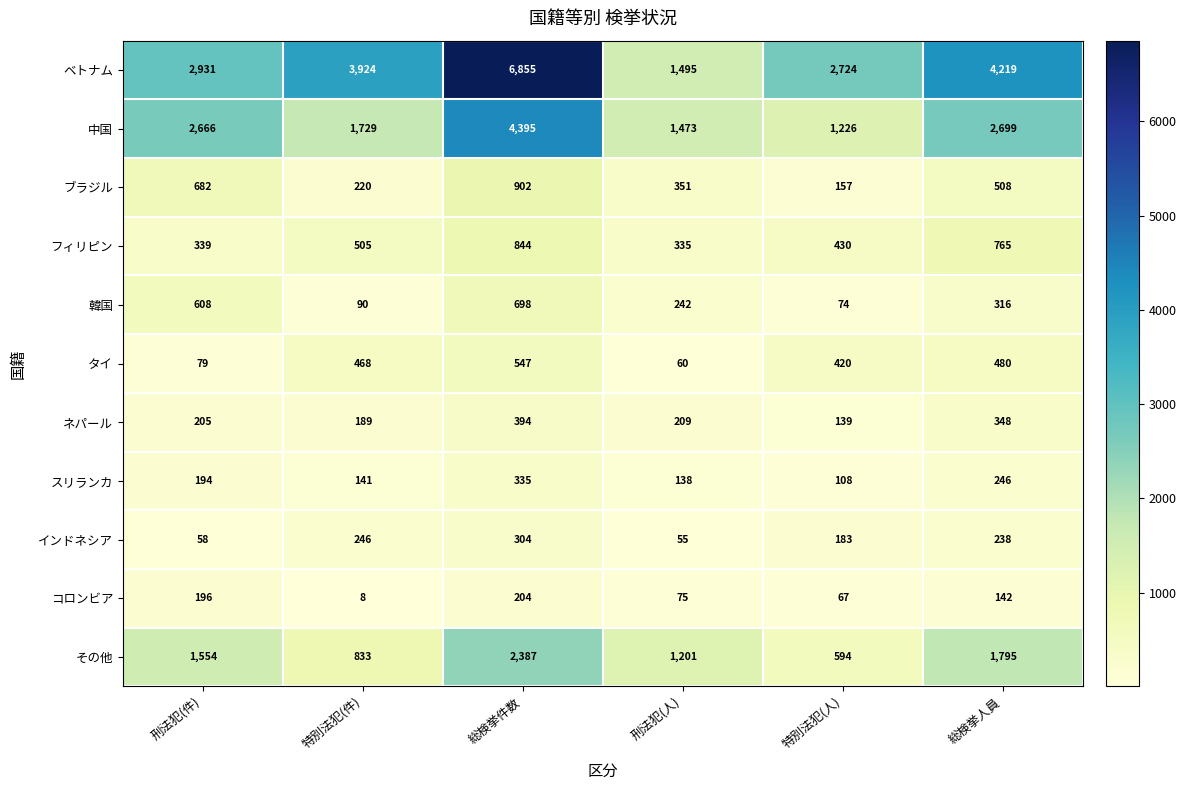

What is the sum of all ブラジル values?

2820